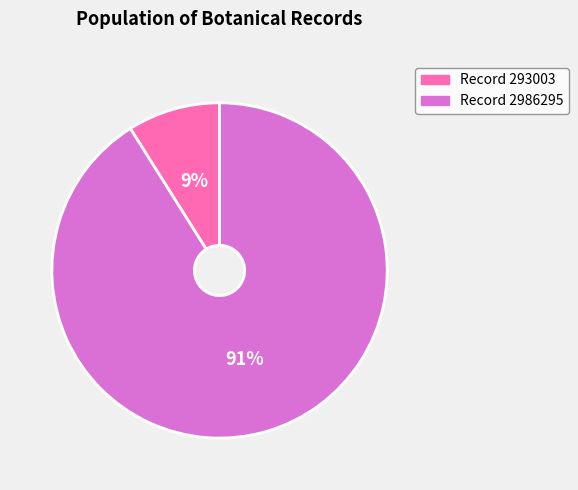

To the nearest percent, what is the average slice percentage?

50%